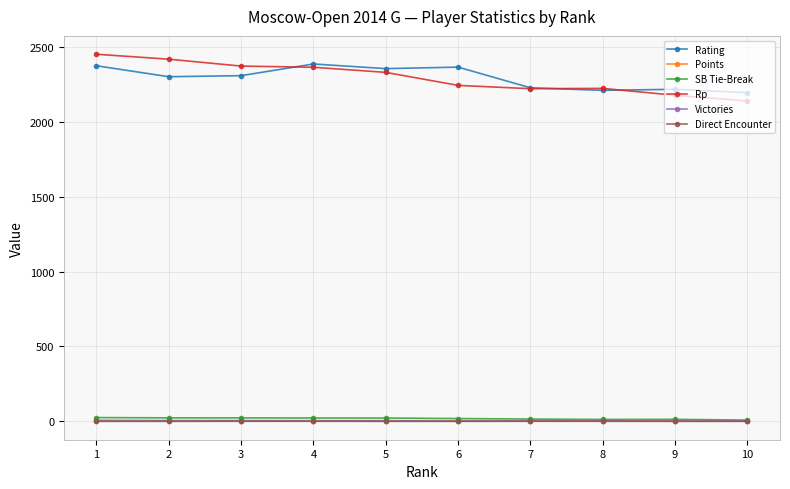

True or false: Direct Encounter and Rp cross at least once.

False